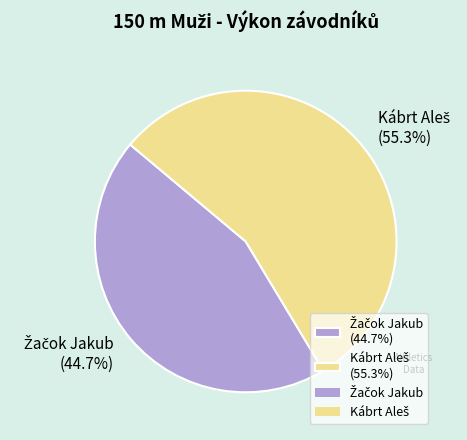

Is there any slice that represents more than half of the pie?

Yes